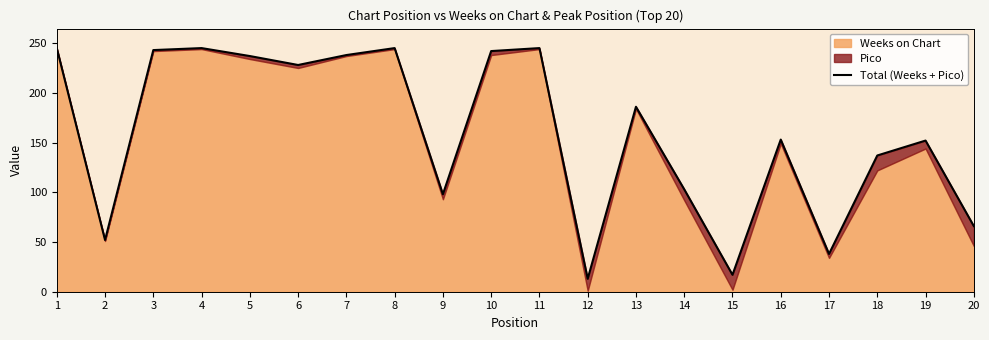

What is the change in value from 9 to 16?

+55